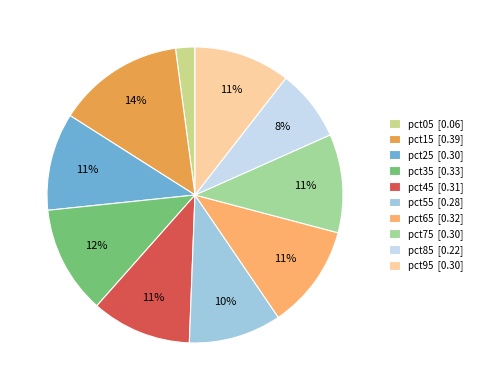

Does pct65 account for over 50% of the chart?

No